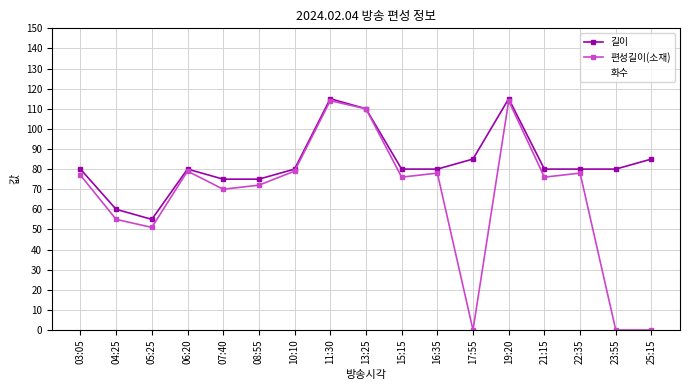

The 편성길이(소재) series shows 110 at 13:25. True or false?

True